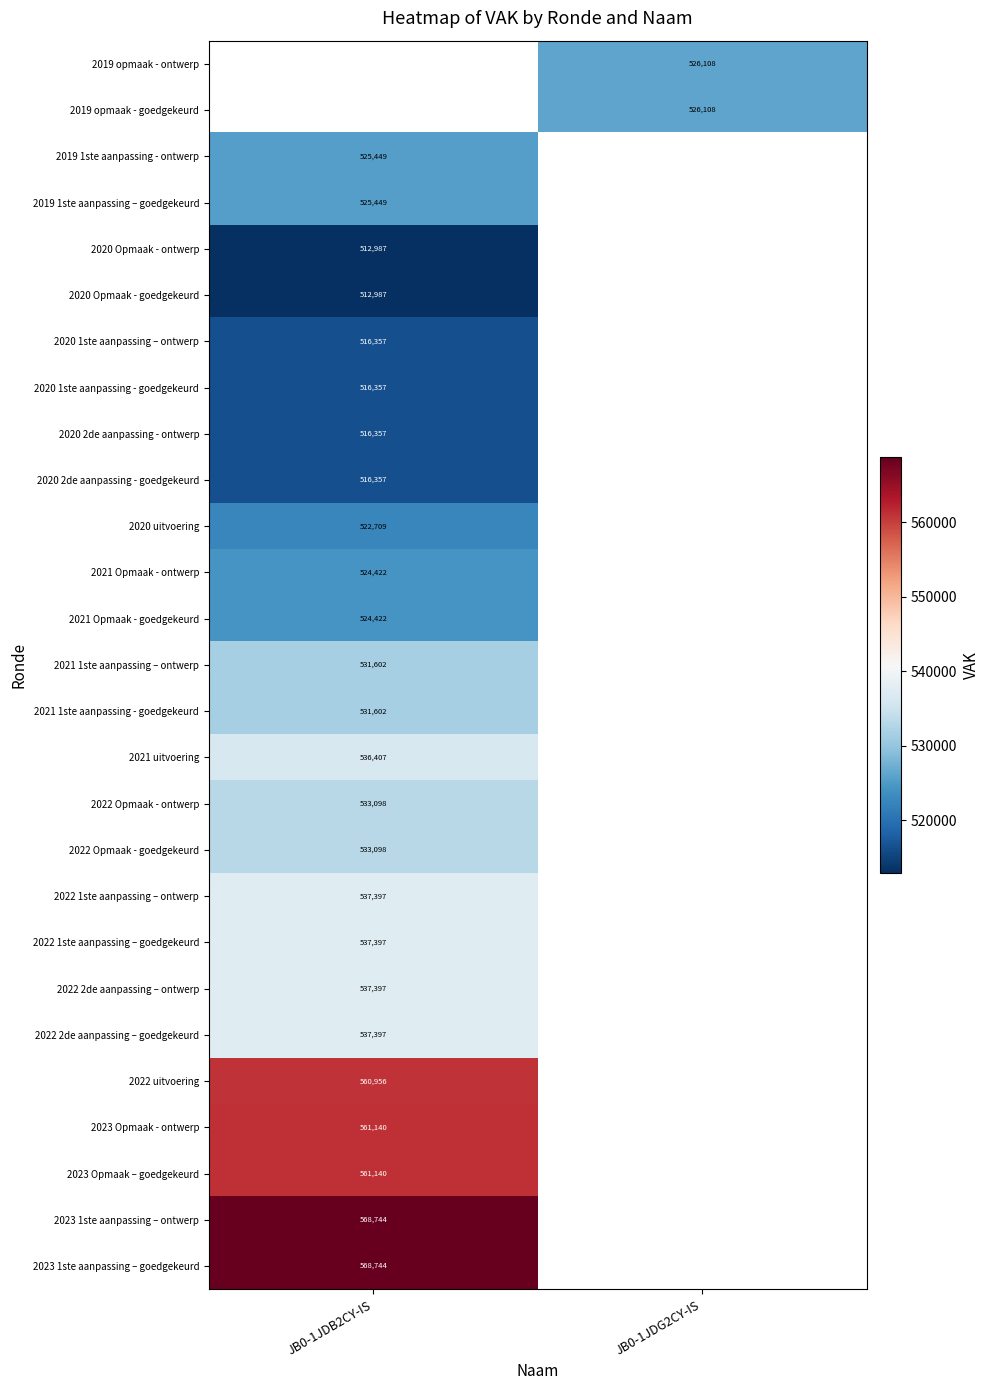

The value of 2022 1ste aanpassing – goedgekeurd at JB0-1JDB2CY-IS is 213935. True or false?

False